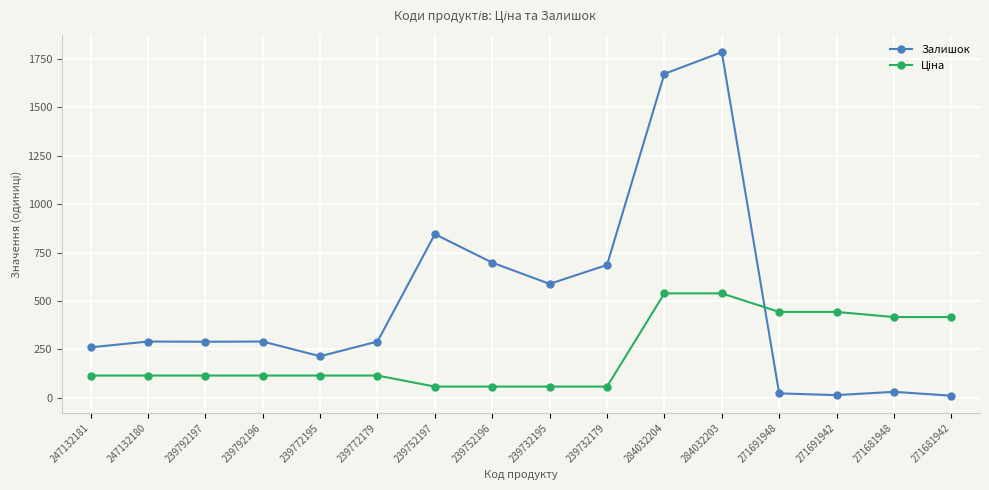

Does the chart have visible grid lines?

Yes